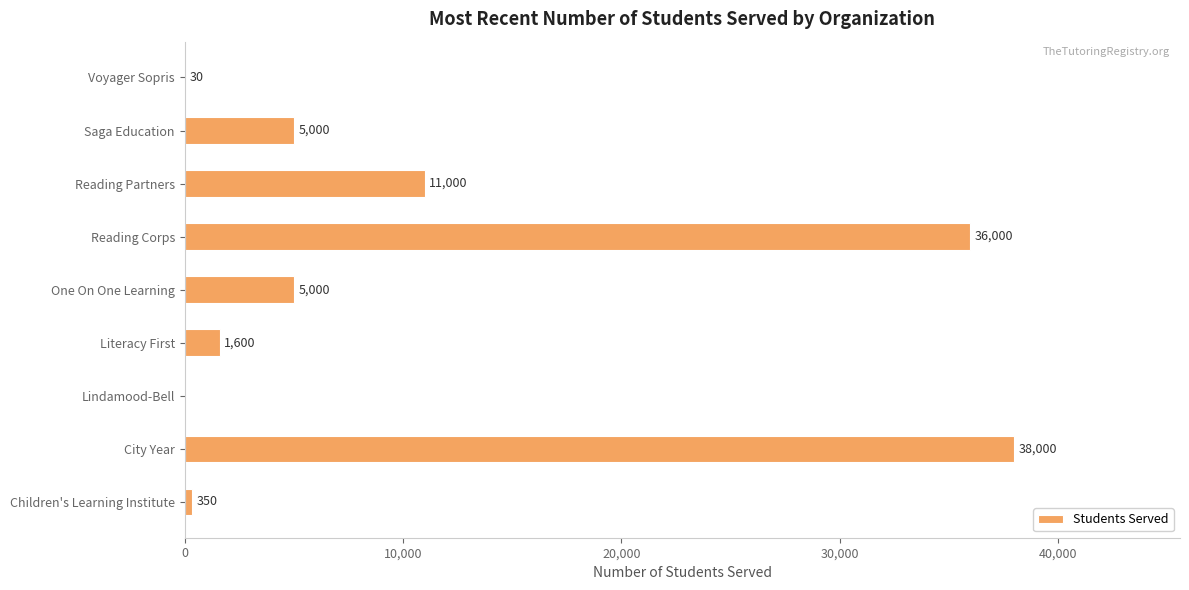

Read the value at Reading Corps.

36000